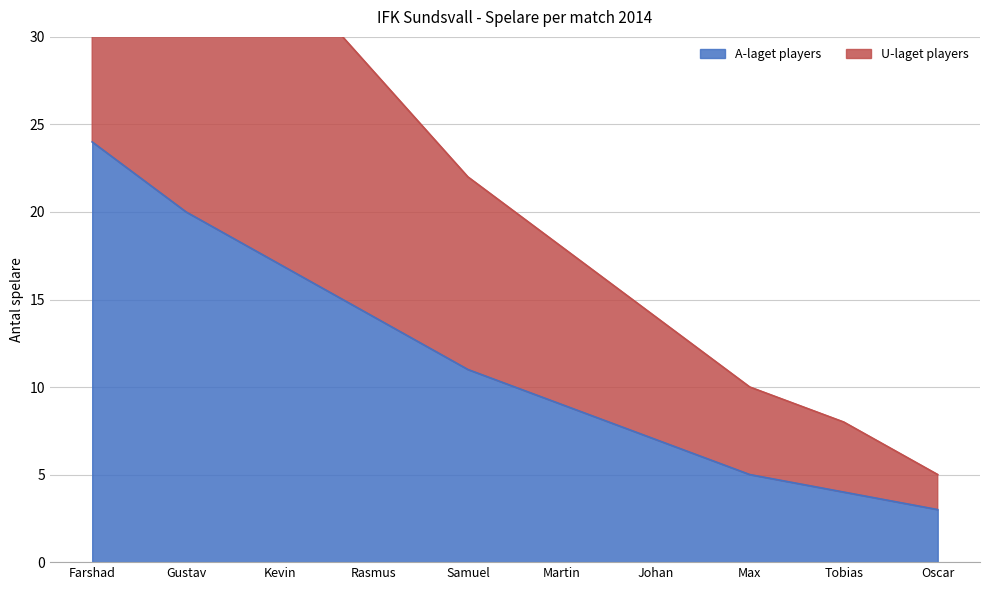

True or false: A-laget players and U-laget players intersect in this chart.

False